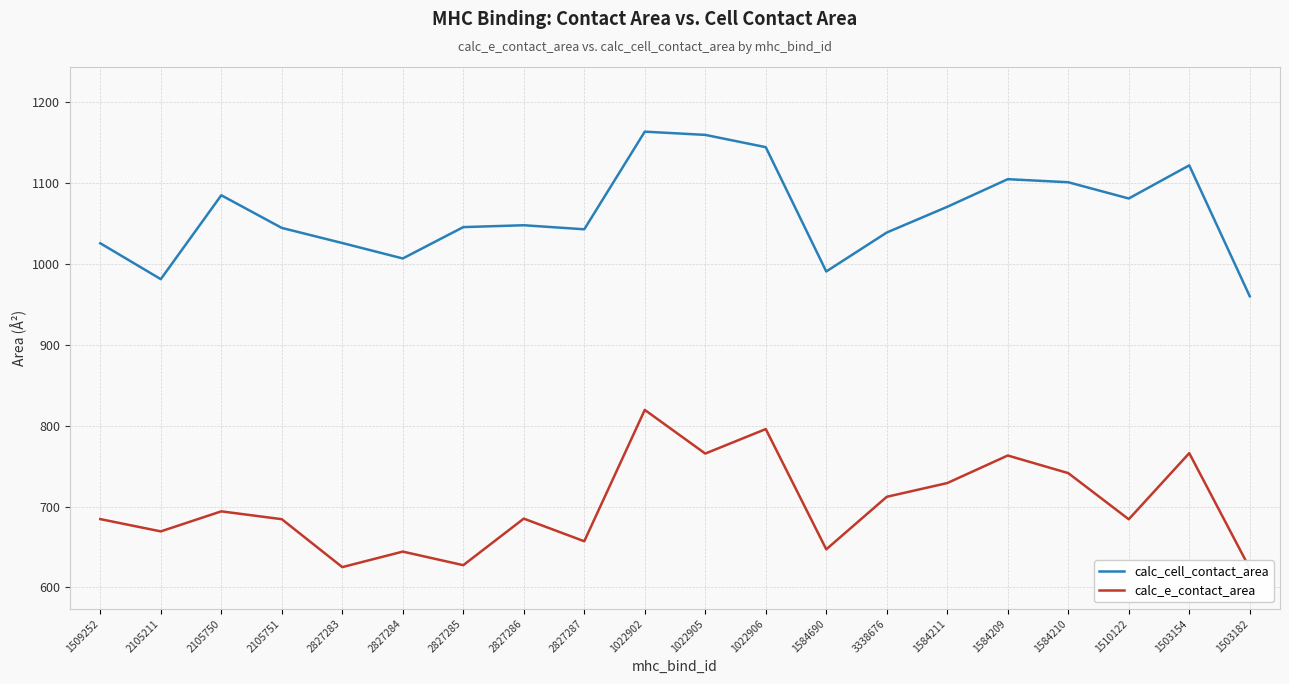

What is the total value across all series at 1584690?

1637.8